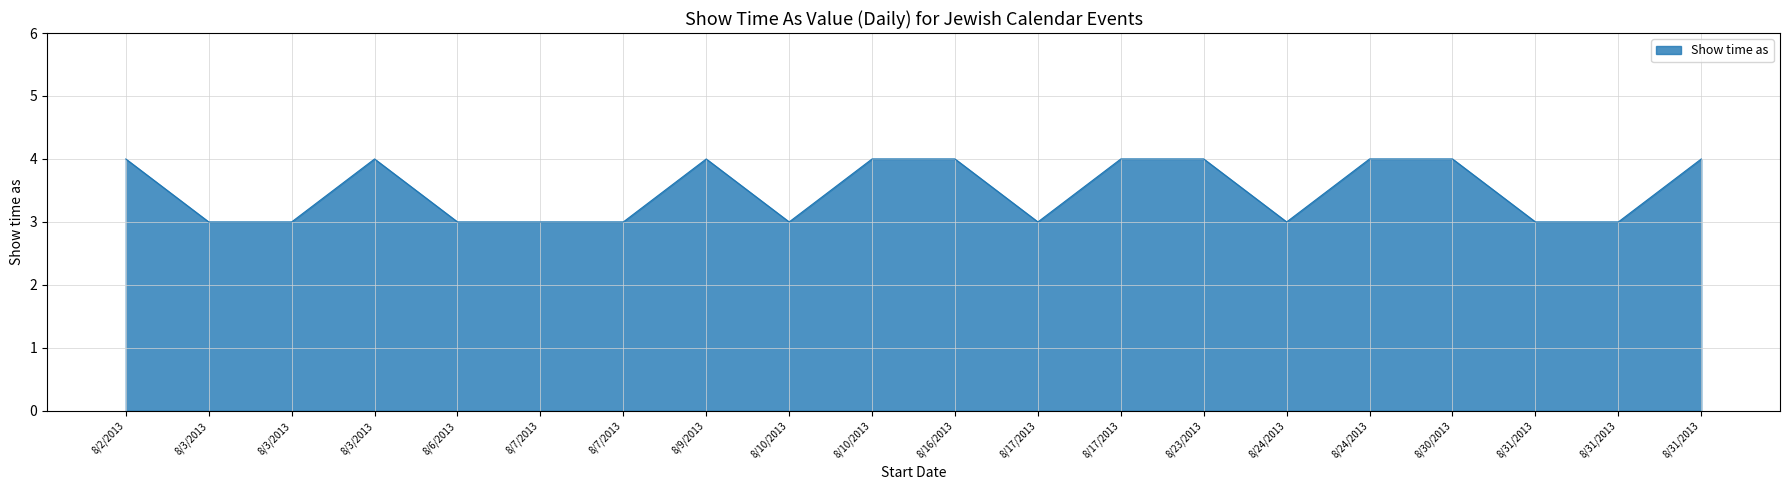

Does the chart display data point markers on the line(s)?

No